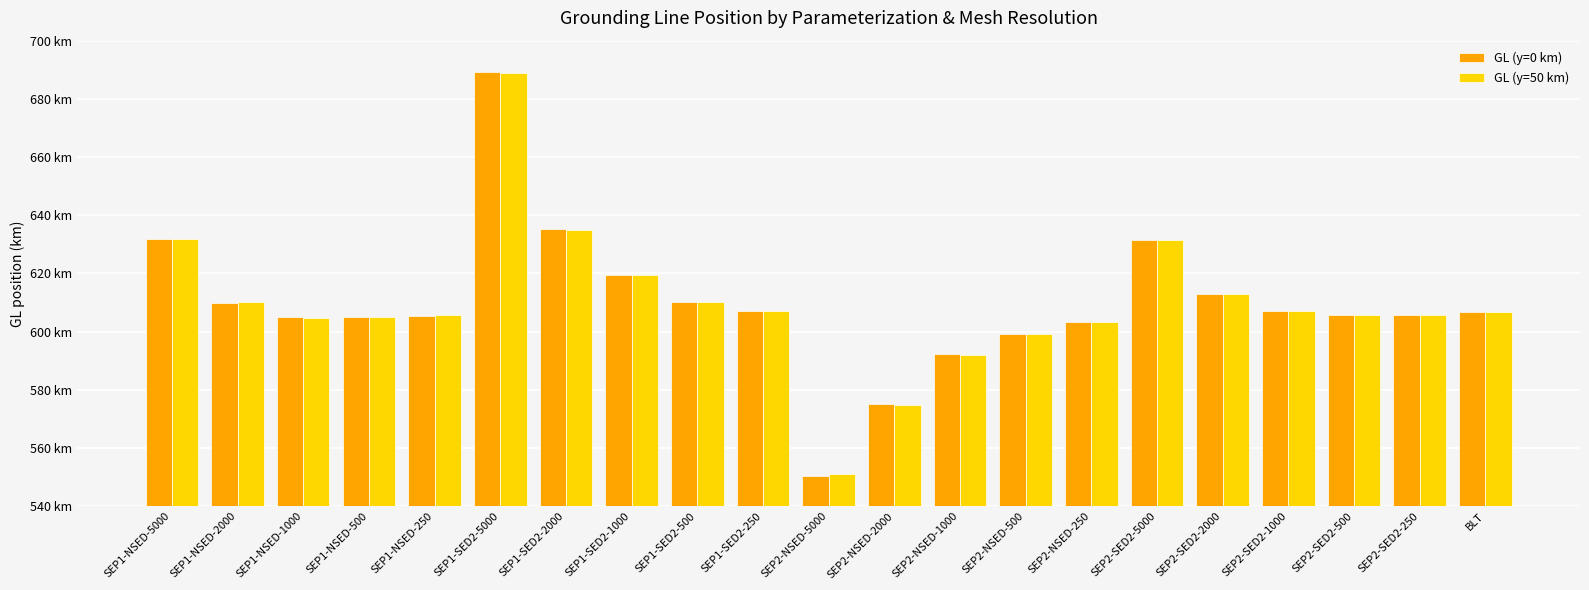

What are all the series names shown in the legend?

GL (y=0 km), GL (y=50 km)